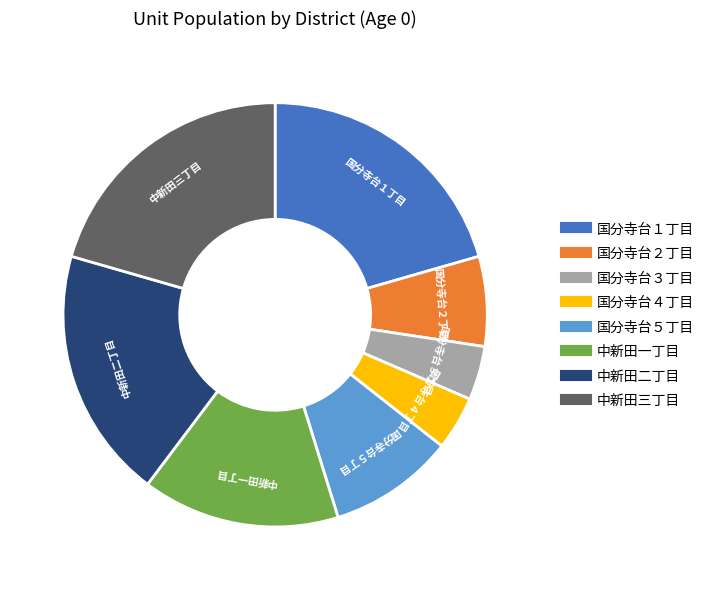

Which has a higher value, 中新田二丁目 or 国分寺台２丁目?

中新田二丁目